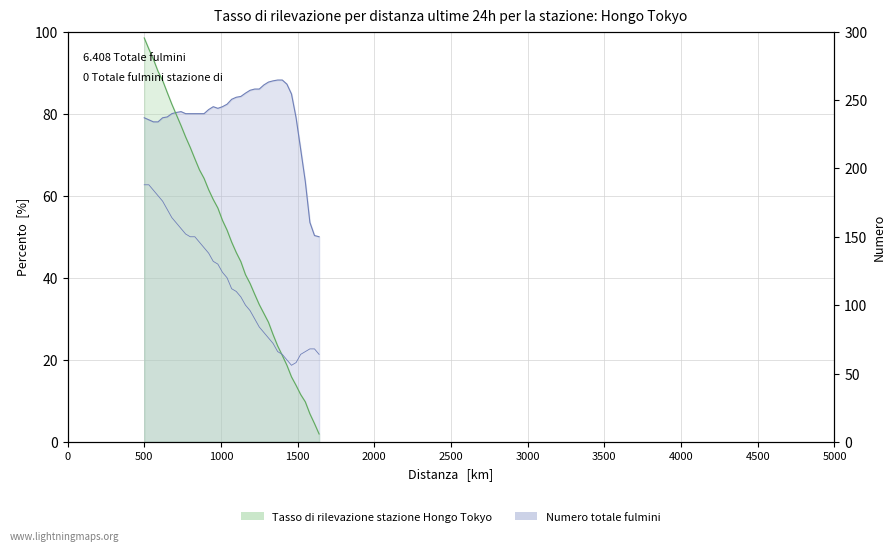

What is the smallest value displayed?

1.9